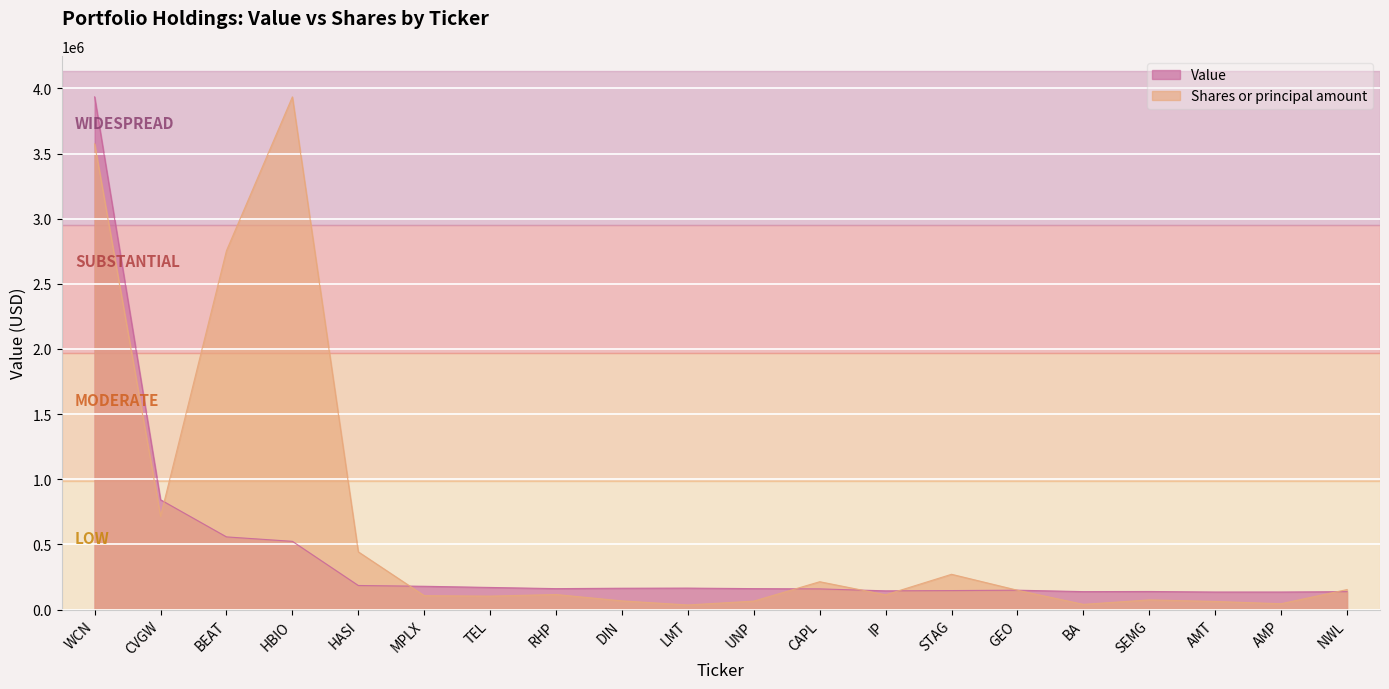

What is the average value of the Value series?

416400.0